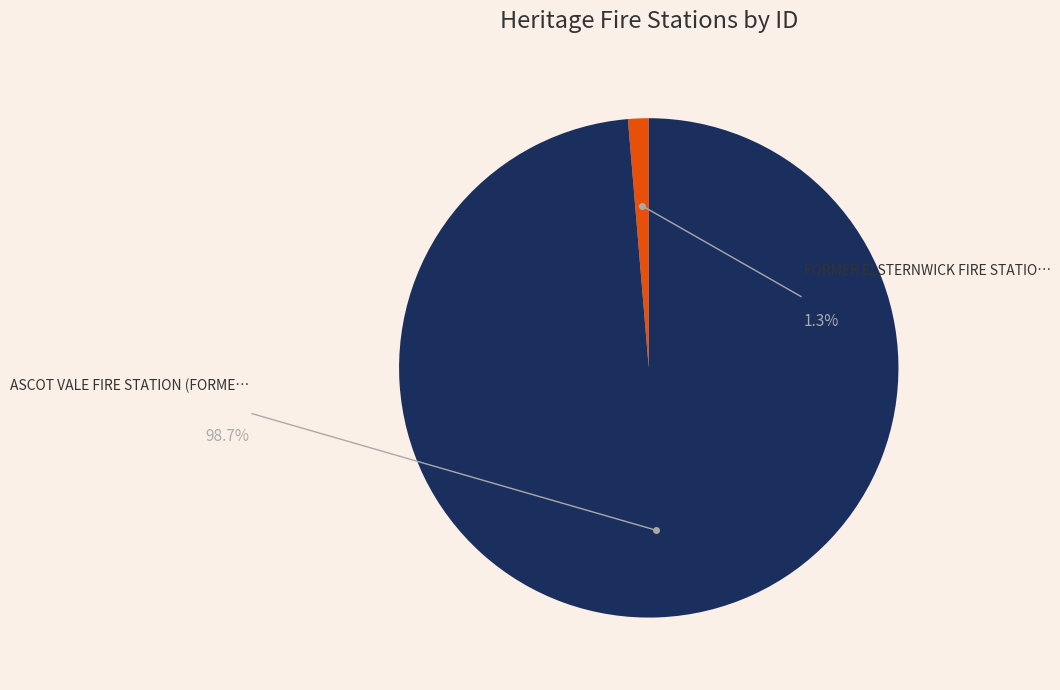

To the nearest percent, what percentage of the pie is ASCOT VALE FIRE STATION (FORMER) & RESIDENCE?

99%